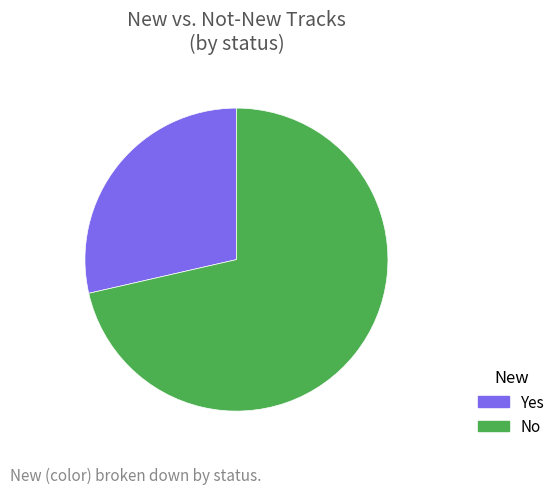

What is the largest slice in the pie chart?

No